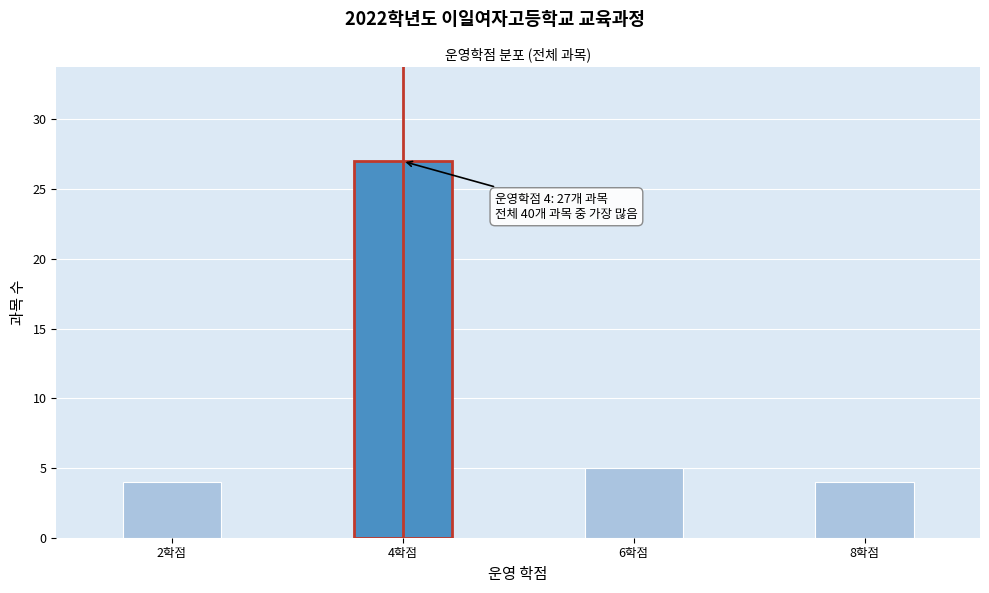

Reading left to right, what are all the values shown in this chart?

4	27	5	4